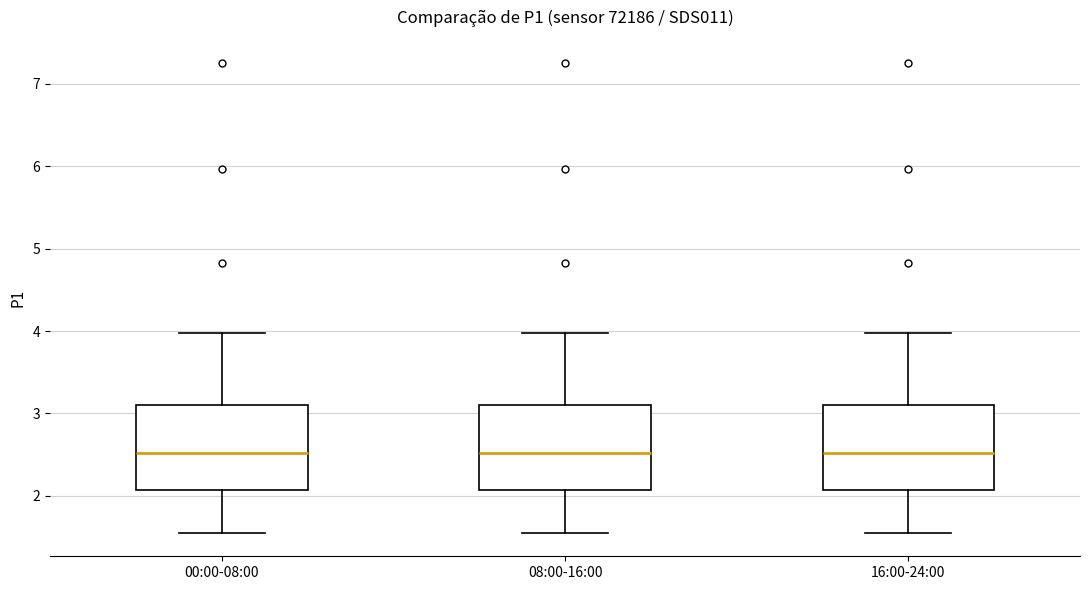

Reading left to right, read every box against the y-axis: the position of its median line, the range the box covers, and the ends of its whiskers. The values are not printed on the chart, so give them approximately, as read against the axis.

00:00-08:00: median 2.5, box 2.1 to 3.1, whiskers 1.6 to 4.0
08:00-16:00: median 2.5, box 2.1 to 3.1, whiskers 1.6 to 4.0
16:00-24:00: median 2.5, box 2.1 to 3.1, whiskers 1.6 to 4.0